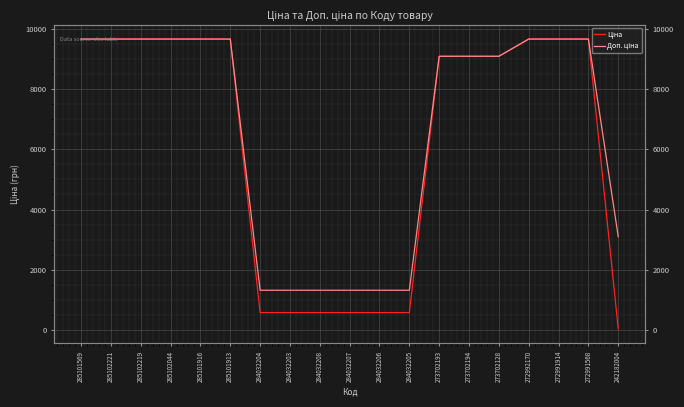

Between 284032205 and 273702194, which series saw the biggest shift?

Ціна